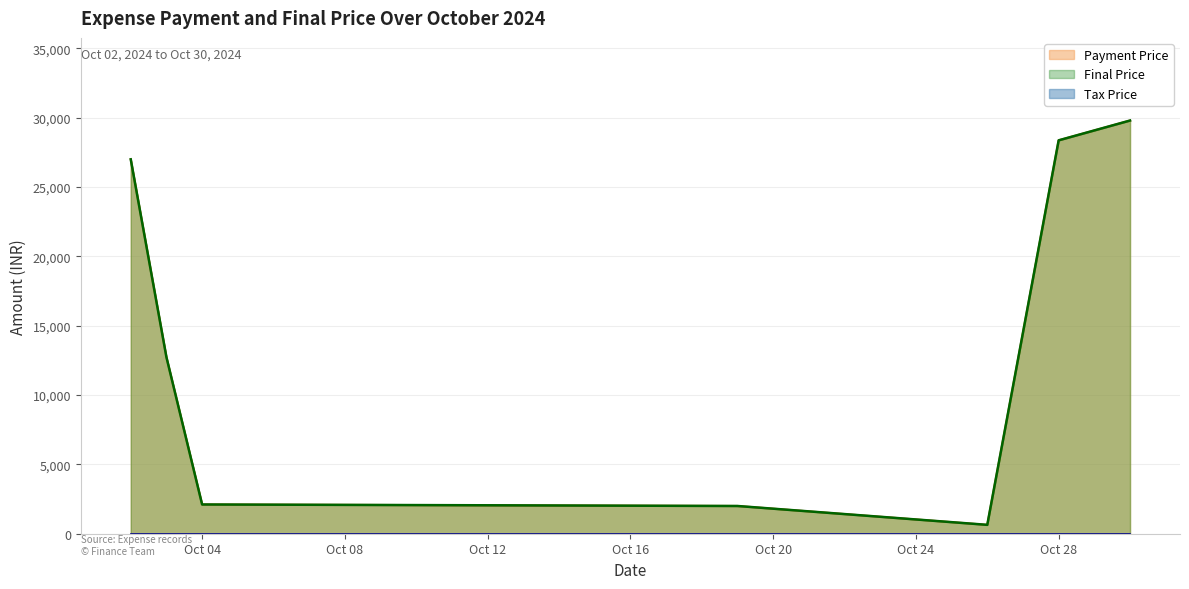

What are all the series names shown in the legend?

Payment Price, Tax Price, Final Price